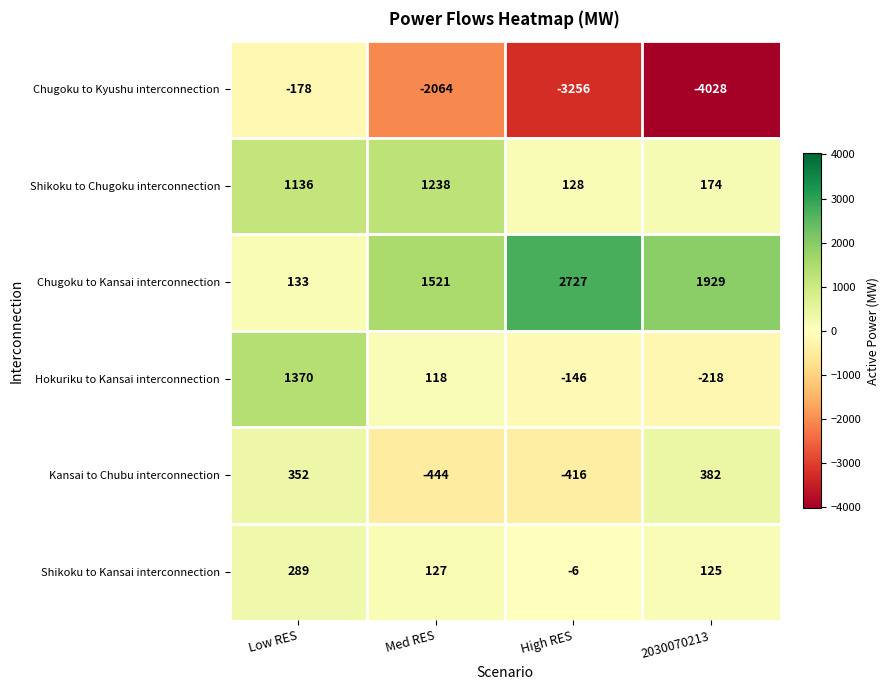

What is the greatest value displayed?

2727